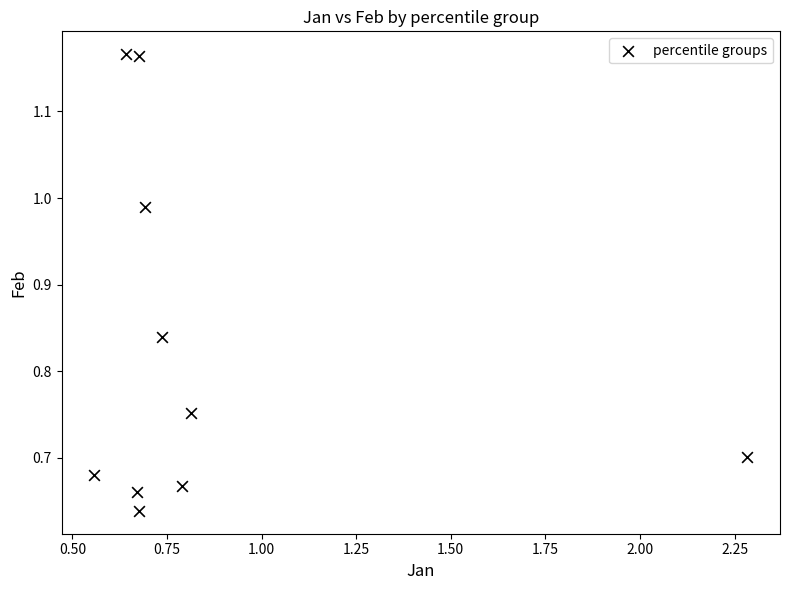

What is the average X value?

0.9